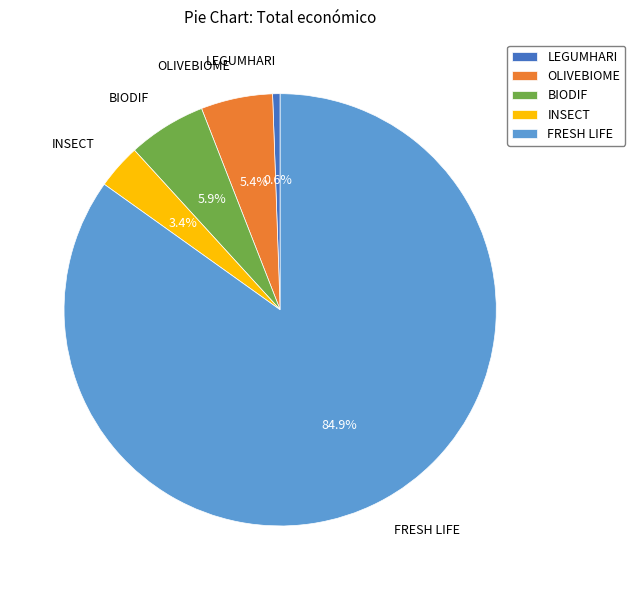

What is the majority slice?

FRESH LIFE